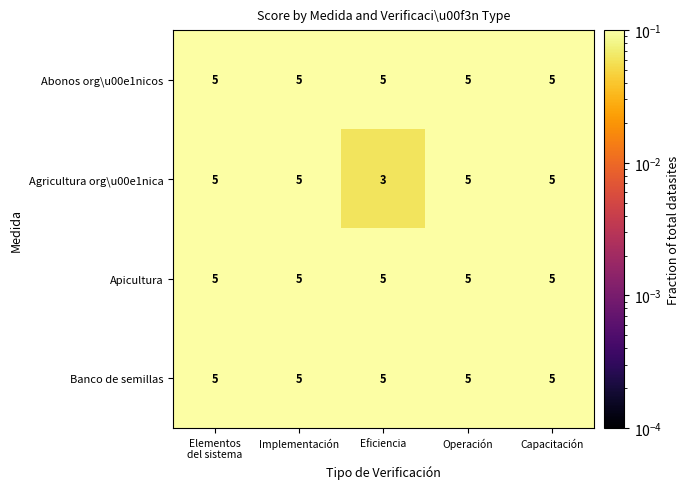

The value of Agricultura org\u00e1nica at Capacitación is 5. True or false?

True